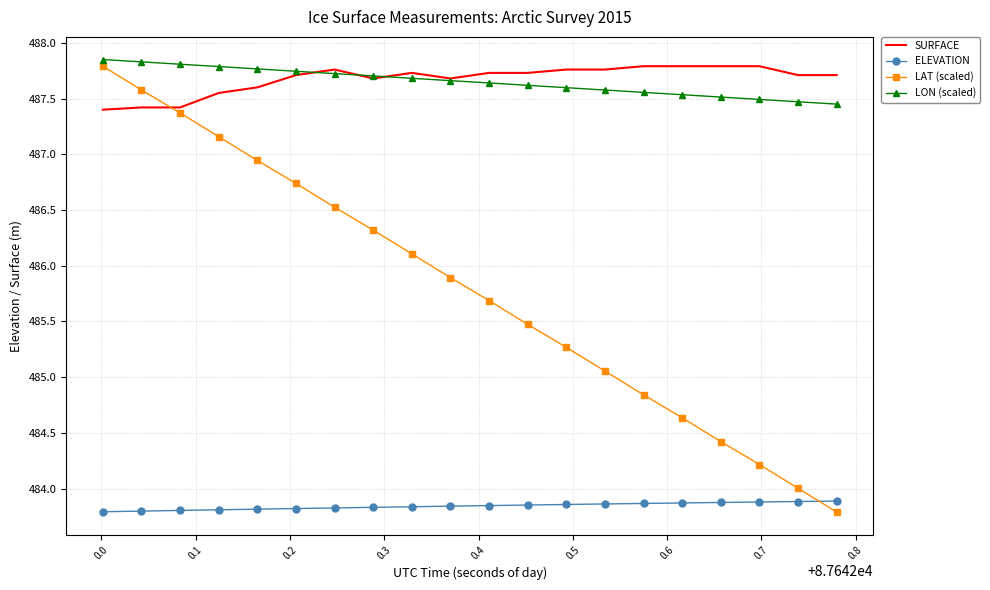

True or false: ELEVATION and LAT (scaled) cross at least once.

True